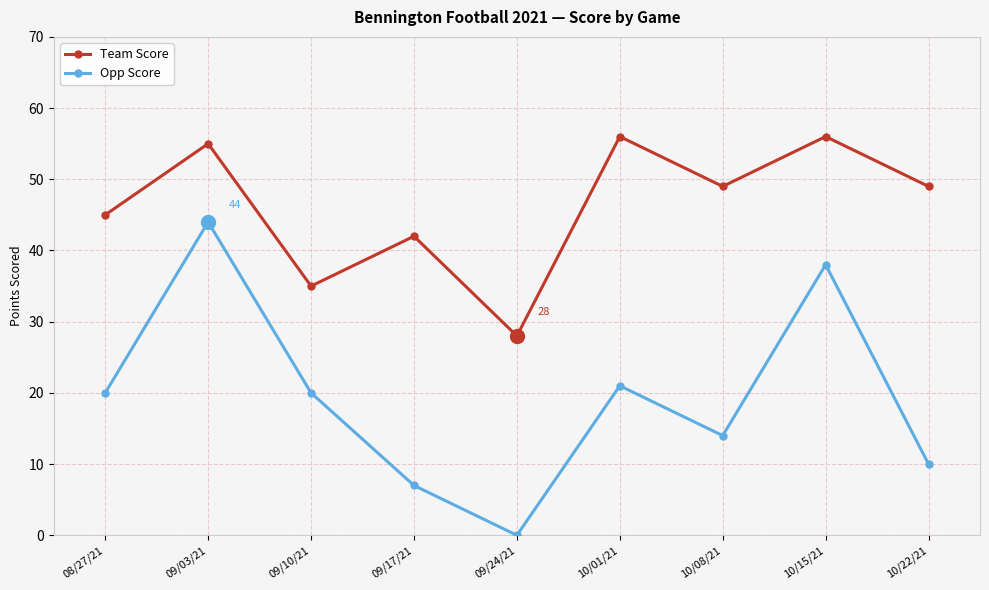

Reading right to left, extract all data points from this chart.

Team Score: 49	56	49	56	28	42	35	55	45
Opp Score: 10	38	14	21	0	7	20	44	20